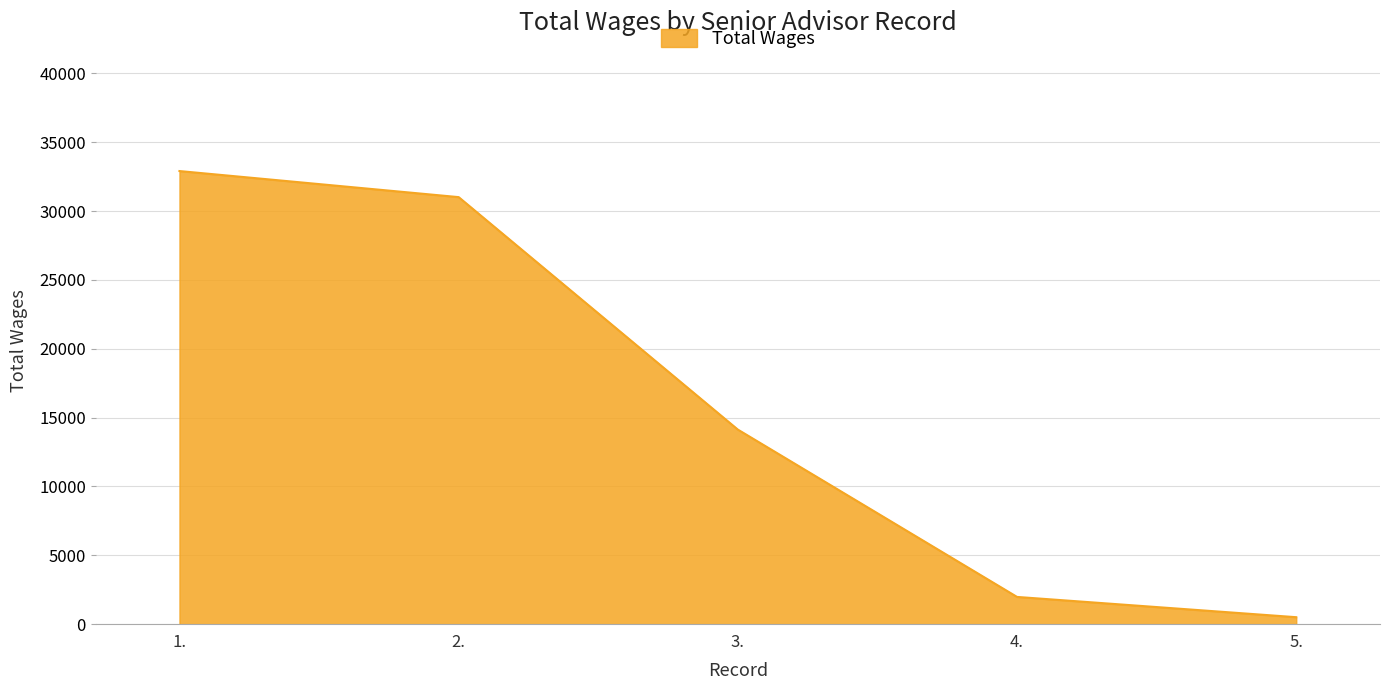

Read the value at 4..

1978